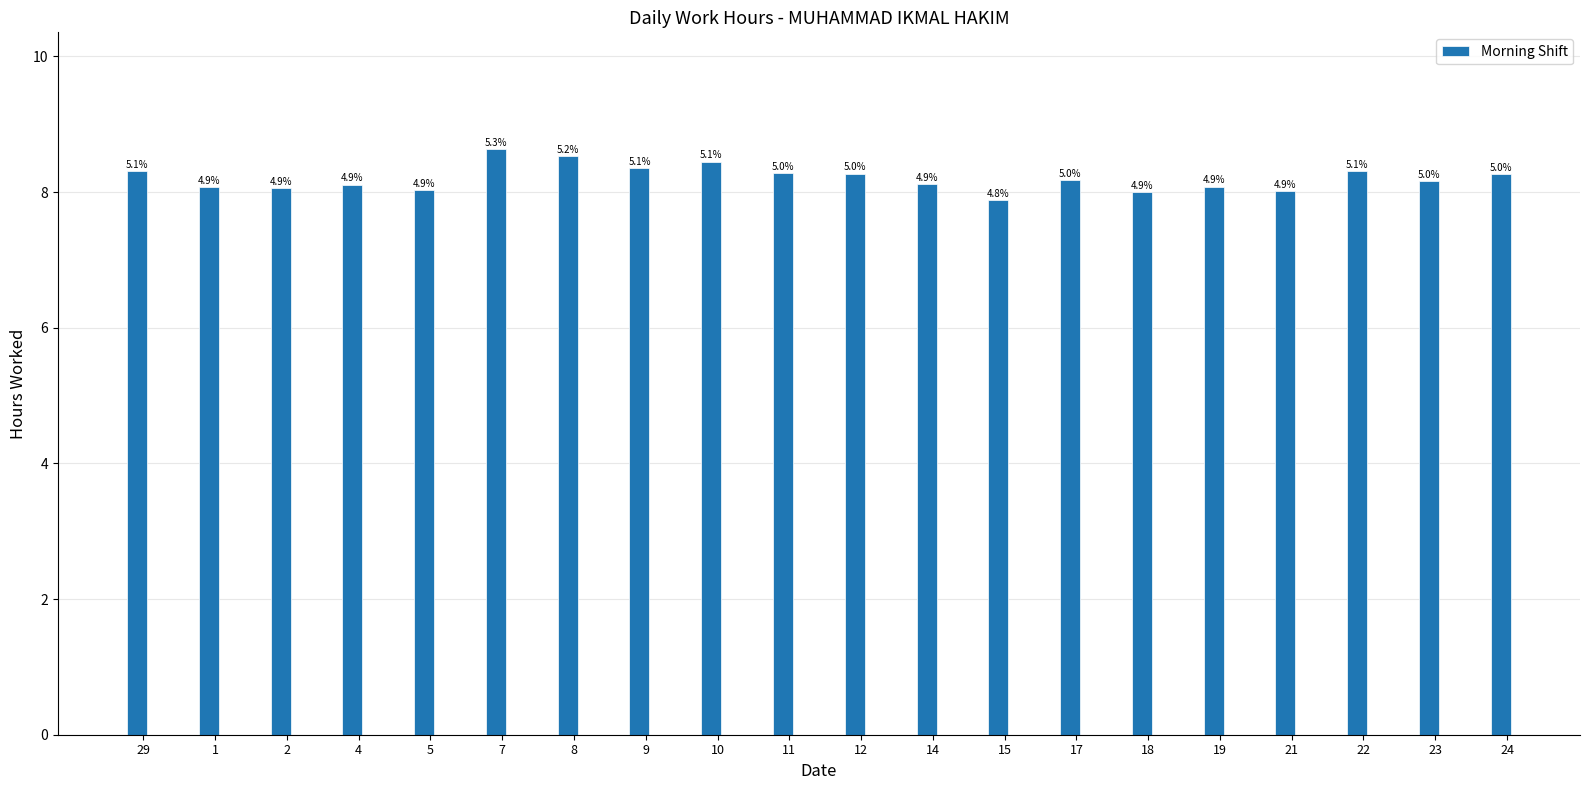

True or false: the data shows 4.0 at 5.

False